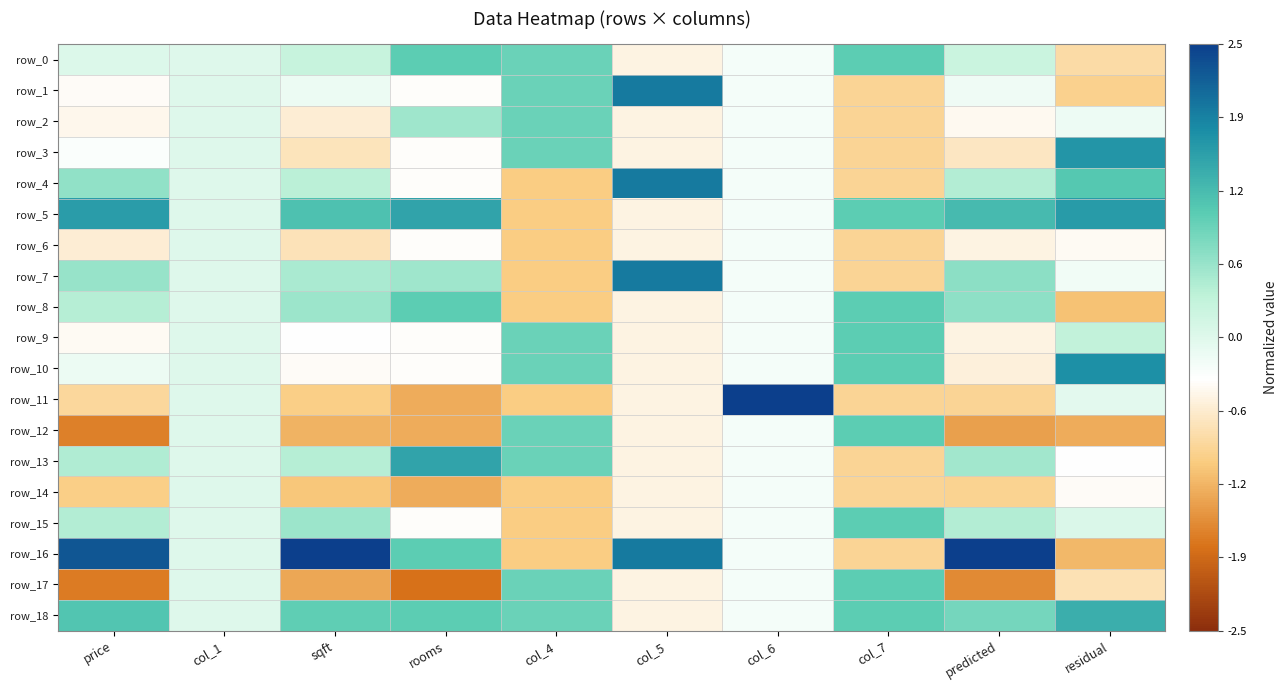

Reading right to left, transcribe all the data shown in this chart.

row_0: residual=-0.9	predicted=0.2	col_7=1.1	col_6=-0.2	col_5=-0.5	col_4=0.9	rooms=1.0	sqft=0.3	col_1=0.0	price=0.0
row_1: residual=-1.0	predicted=-0.2	col_7=-0.9	col_6=-0.2	col_5=1.9	col_4=0.9	rooms=-0.4	sqft=-0.1	col_1=0.0	price=-0.4
row_2: residual=-0.2	predicted=-0.4	col_7=-0.9	col_6=-0.2	col_5=-0.5	col_4=0.9	rooms=0.6	sqft=-0.6	col_1=0.0	price=-0.5
row_3: residual=1.7	predicted=-0.7	col_7=-0.9	col_6=-0.2	col_5=-0.5	col_4=0.9	rooms=-0.4	sqft=-0.7	col_1=0.0	price=-0.3
row_4: residual=1.1	predicted=0.4	col_7=-0.9	col_6=-0.2	col_5=1.9	col_4=-1.1	rooms=-0.4	sqft=0.4	col_1=0.0	price=0.7
row_5: residual=1.6	predicted=1.3	col_7=1.1	col_6=-0.2	col_5=-0.5	col_4=-1.1	rooms=1.5	sqft=1.2	col_1=0.0	price=1.6
row_6: residual=-0.4	predicted=-0.5	col_7=-0.9	col_6=-0.2	col_5=-0.5	col_4=-1.1	rooms=-0.4	sqft=-0.7	col_1=0.0	price=-0.6
row_7: residual=-0.2	predicted=0.7	col_7=-0.9	col_6=-0.2	col_5=1.9	col_4=-1.1	rooms=0.6	sqft=0.5	col_1=0.0	price=0.6
row_8: residual=-1.1	predicted=0.7	col_7=1.1	col_6=-0.2	col_5=-0.5	col_4=-1.1	rooms=1.0	sqft=0.6	col_1=0.0	price=0.4
row_9: residual=0.3	predicted=-0.5	col_7=1.1	col_6=-0.2	col_5=-0.5	col_4=0.9	rooms=-0.4	sqft=-0.4	col_1=0.0	price=-0.4
row_10: residual=1.7	predicted=-0.6	col_7=1.1	col_6=-0.2	col_5=-0.5	col_4=0.9	rooms=-0.4	sqft=-0.4	col_1=0.0	price=-0.2
row_11: residual=-0.0	predicted=-0.9	col_7=-0.9	col_6=4.2	col_5=-0.5	col_4=-1.1	rooms=-1.3	sqft=-1.0	col_1=0.0	price=-0.9
row_12: residual=-1.3	predicted=-1.4	col_7=1.1	col_6=-0.2	col_5=-0.5	col_4=0.9	rooms=-1.3	sqft=-1.3	col_1=0.0	price=-1.7
row_13: residual=-0.4	predicted=0.6	col_7=-0.9	col_6=-0.2	col_5=-0.5	col_4=0.9	rooms=1.5	sqft=0.4	col_1=0.0	price=0.5
row_14: residual=-0.4	predicted=-1.0	col_7=-0.9	col_6=-0.2	col_5=-0.5	col_4=-1.1	rooms=-1.3	sqft=-1.1	col_1=0.0	price=-1.0
row_15: residual=0.0	predicted=0.4	col_7=1.1	col_6=-0.2	col_5=-0.5	col_4=-1.1	rooms=-0.4	sqft=0.6	col_1=0.0	price=0.4
row_16: residual=-1.2	predicted=2.6	col_7=-0.9	col_6=-0.2	col_5=1.9	col_4=-1.1	rooms=1.0	sqft=2.8	col_1=0.0	price=2.3
row_17: residual=-0.8	predicted=-1.6	col_7=1.1	col_6=-0.2	col_5=-0.5	col_4=0.9	rooms=-1.8	sqft=-1.4	col_1=0.0	price=-1.7
row_18: residual=1.4	predicted=0.9	col_7=1.1	col_6=-0.2	col_5=-0.5	col_4=0.9	rooms=1.0	sqft=1.0	col_1=0.0	price=1.1